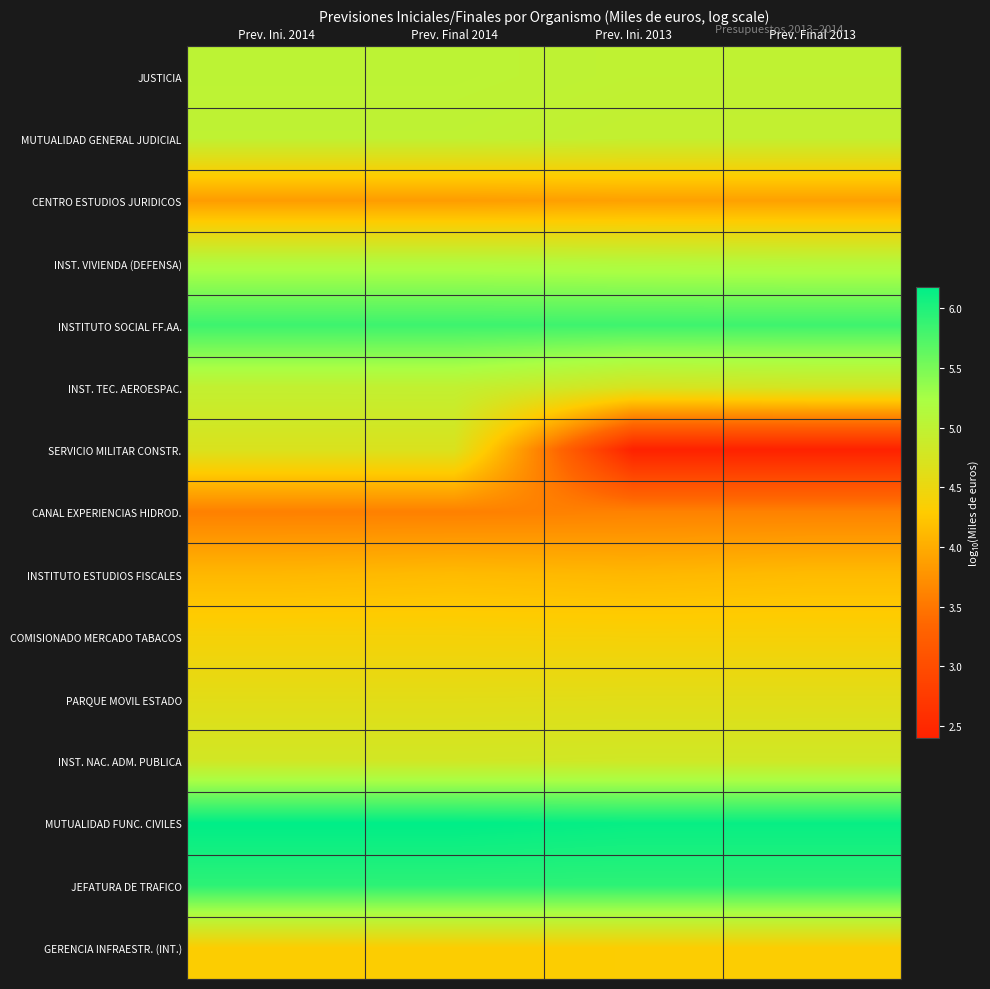

Reading left to right, list all the values displayed in this chart.

JUSTICIA: Prev. Ini. 2014=5.0	Prev. Final 2014=5.0	Prev. Ini. 2013=5.0	Prev. Final 2013=5.0
MUTUALIDAD GENERAL JUDICIAL: Prev. Ini. 2014=5.0	Prev. Final 2014=5.0	Prev. Ini. 2013=5.0	Prev. Final 2013=5.0
CENTRO ESTUDIOS JURIDICOS: Prev. Ini. 2014=3.9	Prev. Final 2014=3.9	Prev. Ini. 2013=3.9	Prev. Final 2013=3.9
INST. VIVIENDA (DEFENSA): Prev. Ini. 2014=5.1	Prev. Final 2014=5.1	Prev. Ini. 2013=5.1	Prev. Final 2013=5.1
INSTITUTO SOCIAL FF.AA.: Prev. Ini. 2014=5.8	Prev. Final 2014=5.8	Prev. Ini. 2013=5.8	Prev. Final 2013=5.8
INST. TEC. AEROESPAC.: Prev. Ini. 2014=5.0	Prev. Final 2014=5.0	Prev. Ini. 2013=4.7	Prev. Final 2013=4.8
SERVICIO MILITAR CONSTR.: Prev. Ini. 2014=4.7	Prev. Final 2014=4.7	Prev. Ini. 2013=2.4	Prev. Final 2013=2.4
CANAL EXPERIENCIAS HIDROD.: Prev. Ini. 2014=3.6	Prev. Final 2014=3.6	Prev. Ini. 2013=3.6	Prev. Final 2013=3.6
INSTITUTO ESTUDIOS FISCALES: Prev. Ini. 2014=4.1	Prev. Final 2014=4.1	Prev. Ini. 2013=4.1	Prev. Final 2013=4.1
COMISIONADO MERCADO TABACOS: Prev. Ini. 2014=4.4	Prev. Final 2014=4.4	Prev. Ini. 2013=4.4	Prev. Final 2013=4.4
PARQUE MOVIL ESTADO: Prev. Ini. 2014=4.6	Prev. Final 2014=4.6	Prev. Ini. 2013=4.6	Prev. Final 2013=4.6
INST. NAC. ADM. PUBLICA: Prev. Ini. 2014=4.8	Prev. Final 2014=4.8	Prev. Ini. 2013=4.8	Prev. Final 2013=4.8
MUTUALIDAD FUNC. CIVILES: Prev. Ini. 2014=6.2	Prev. Final 2014=6.2	Prev. Ini. 2013=6.1	Prev. Final 2013=6.1
JEFATURA DE TRAFICO: Prev. Ini. 2014=5.9	Prev. Final 2014=5.9	Prev. Ini. 2013=5.9	Prev. Final 2013=5.9
GERENCIA INFRAESTR. (INT.): Prev. Ini. 2014=4.3	Prev. Final 2014=4.3	Prev. Ini. 2013=4.3	Prev. Final 2013=4.3